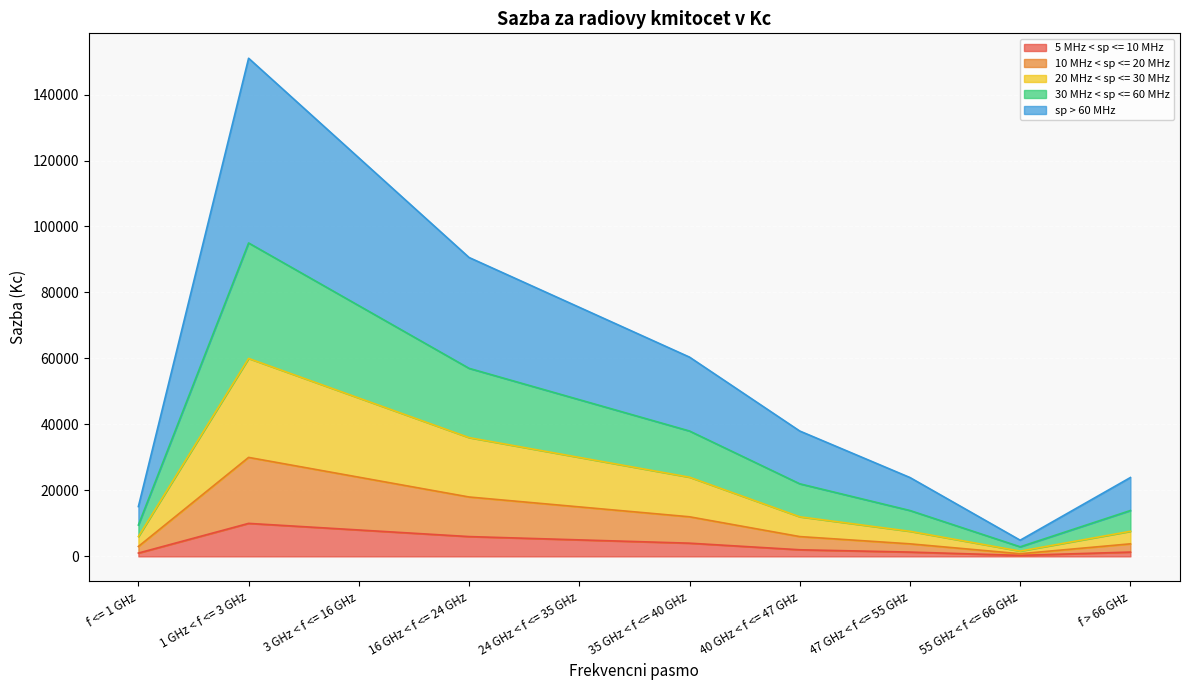

The 30 MHz < sp <= 60 MHz series shows 11979 at f > 66 GHz. True or false?

False